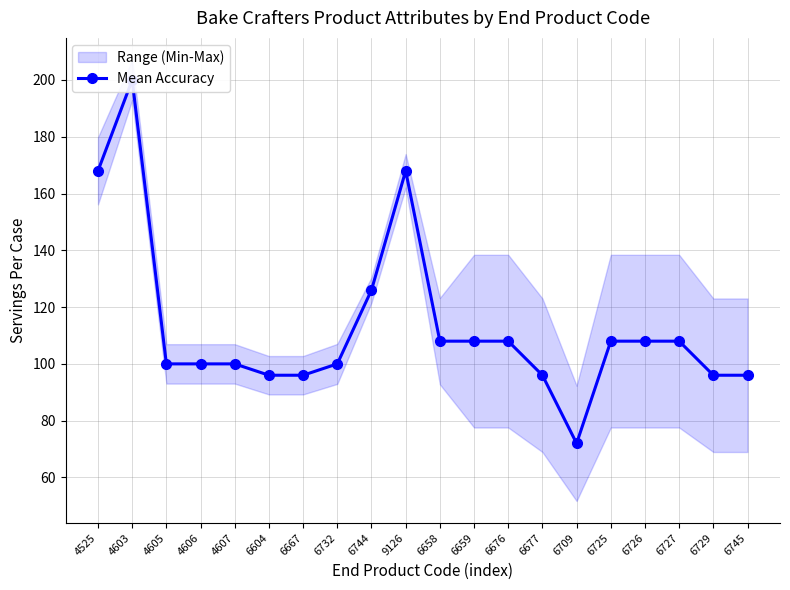

What value does the data have at 6709?

72